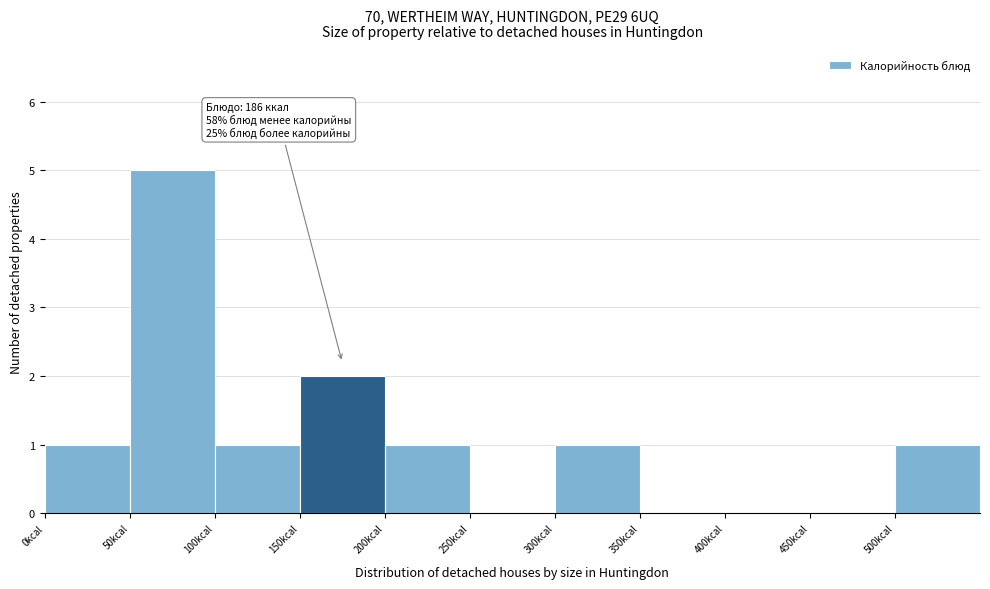

Over which range of the x-axis is the bar tallest?

50 to 100